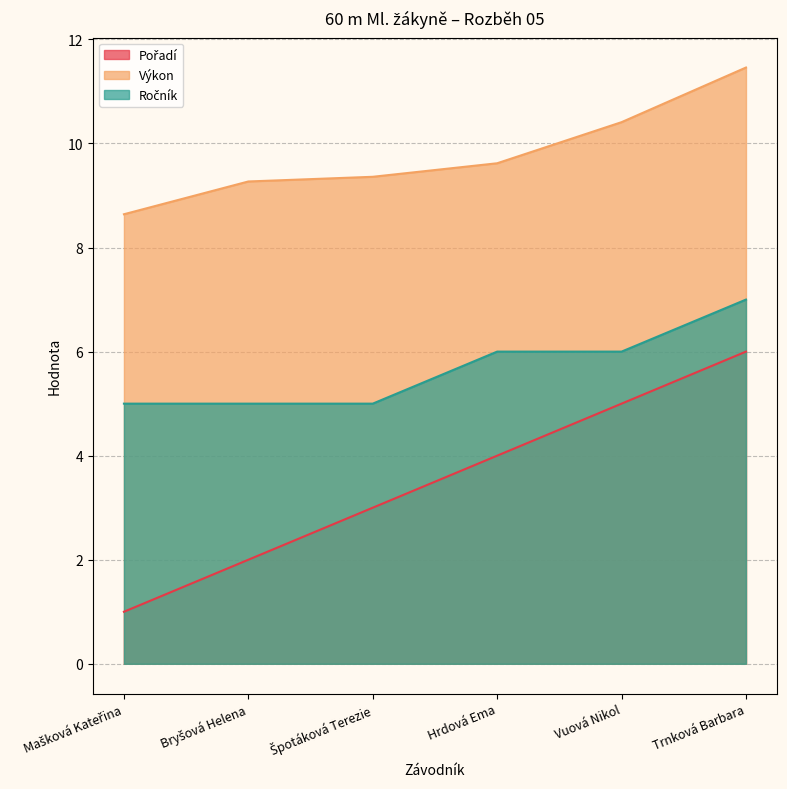

Where does the Ročník series first go above 6?

Trnková Barbara